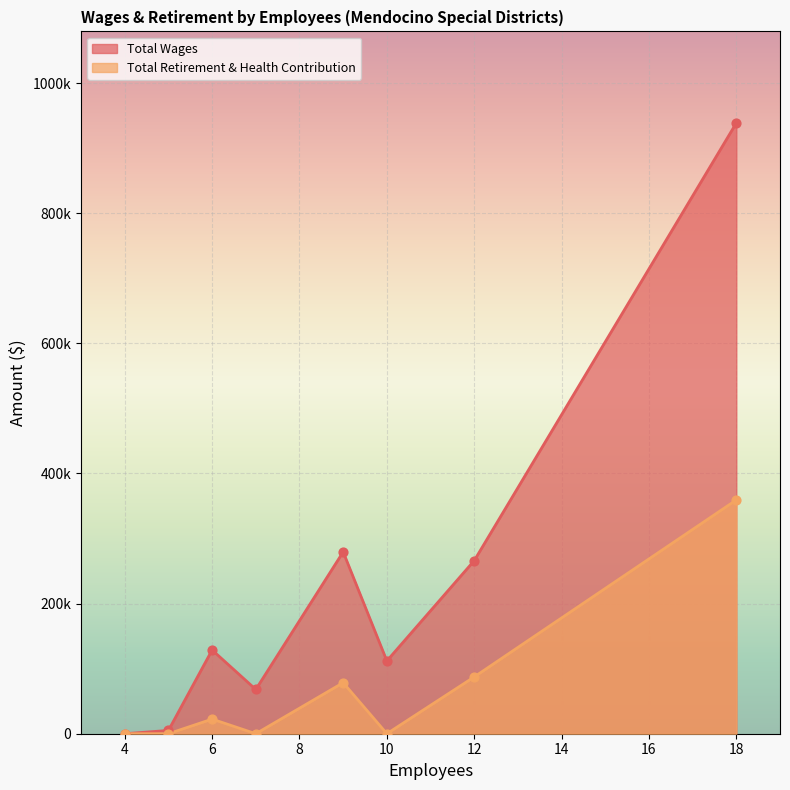

Is the value of Total Wages at 9 greater than the value of Total Retirement & Health Contribution at 4?

Yes